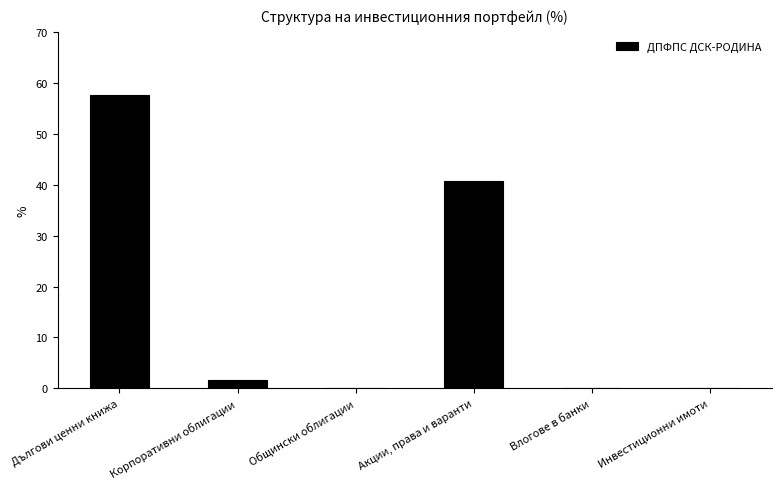

How many series are shown in this chart?

1